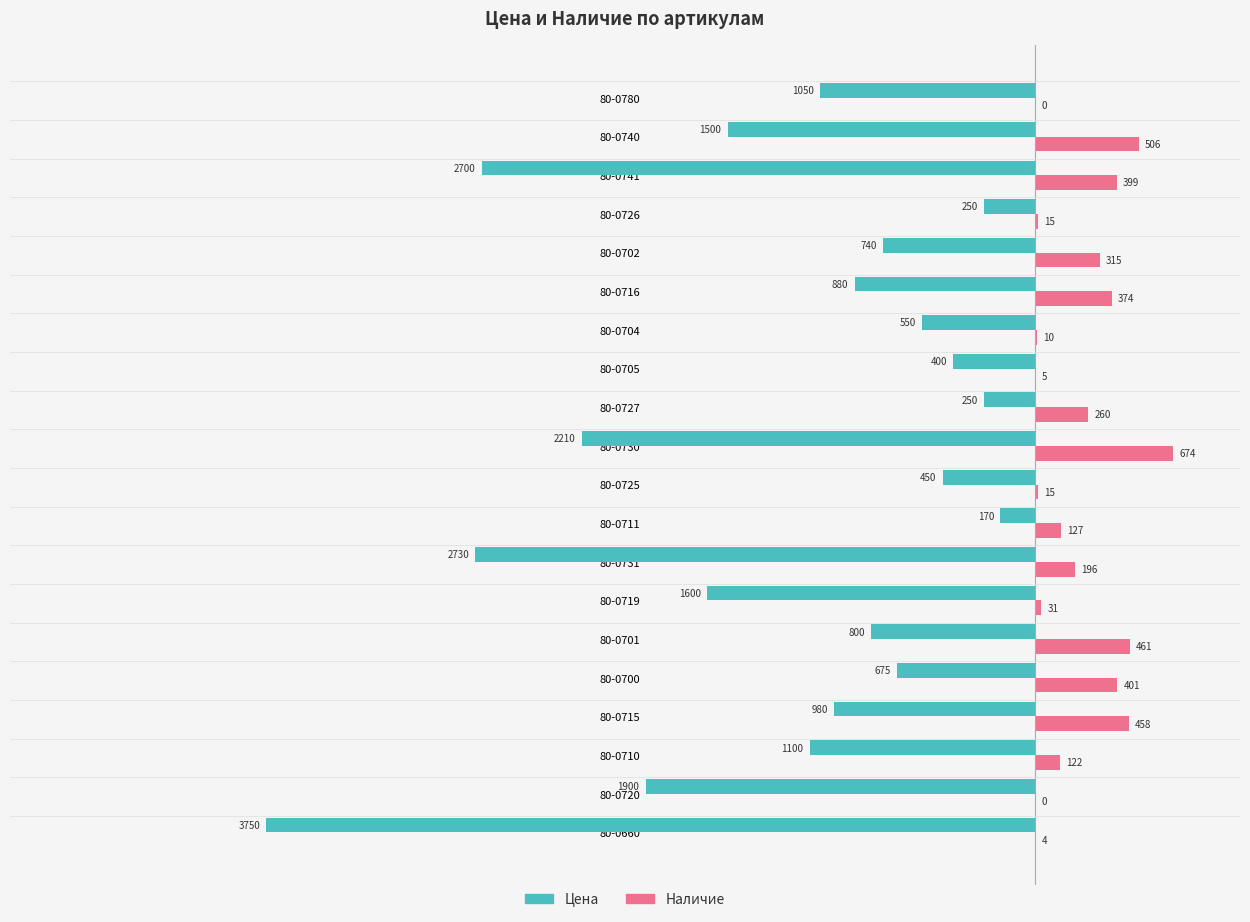

What is the sum of all Наличие values?

4373